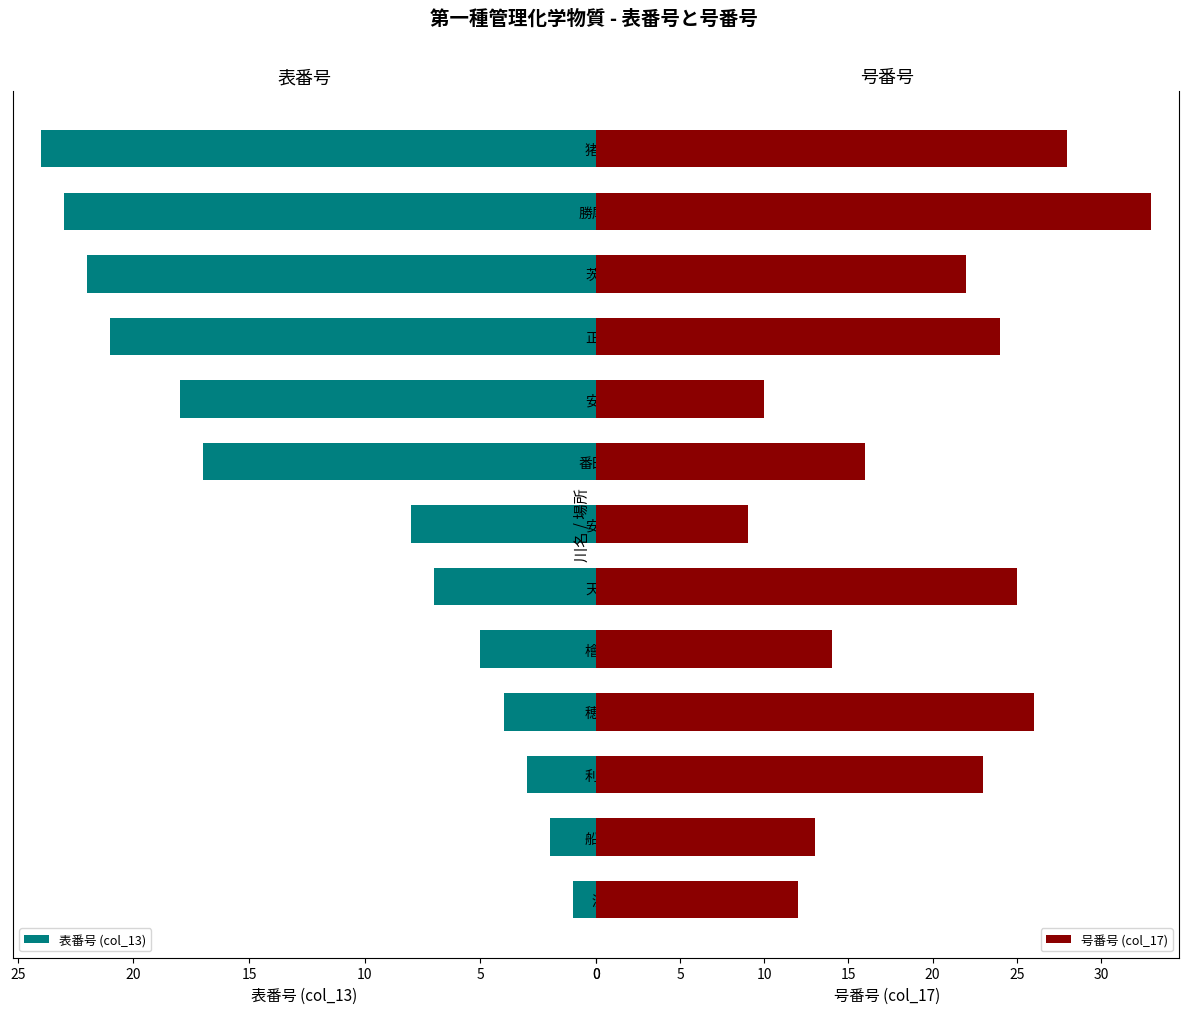

How many bars are there in total?

26